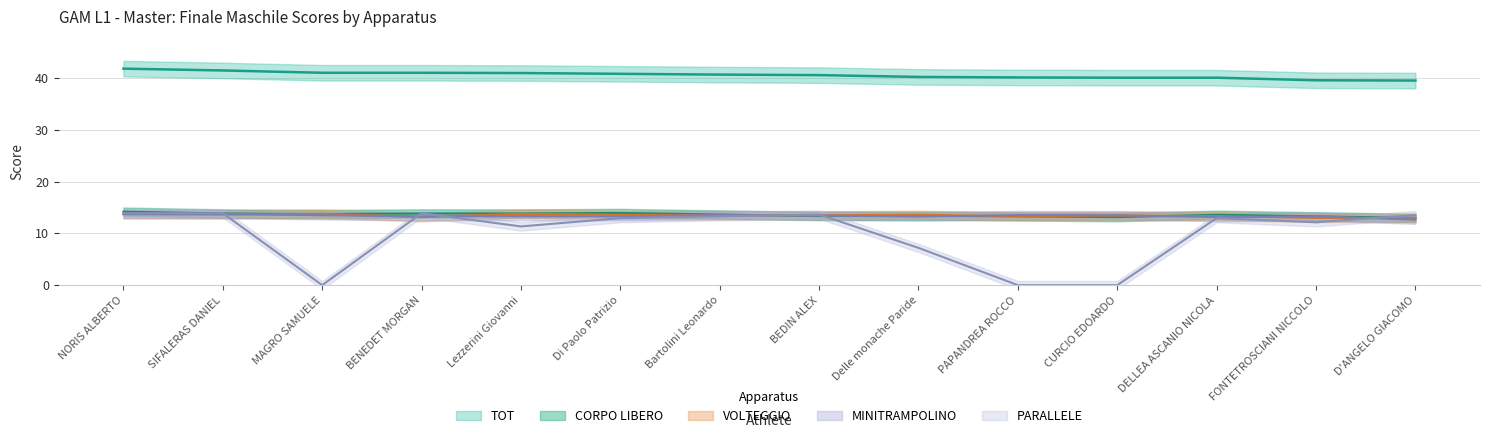

Does the chart have visible grid lines?

Yes